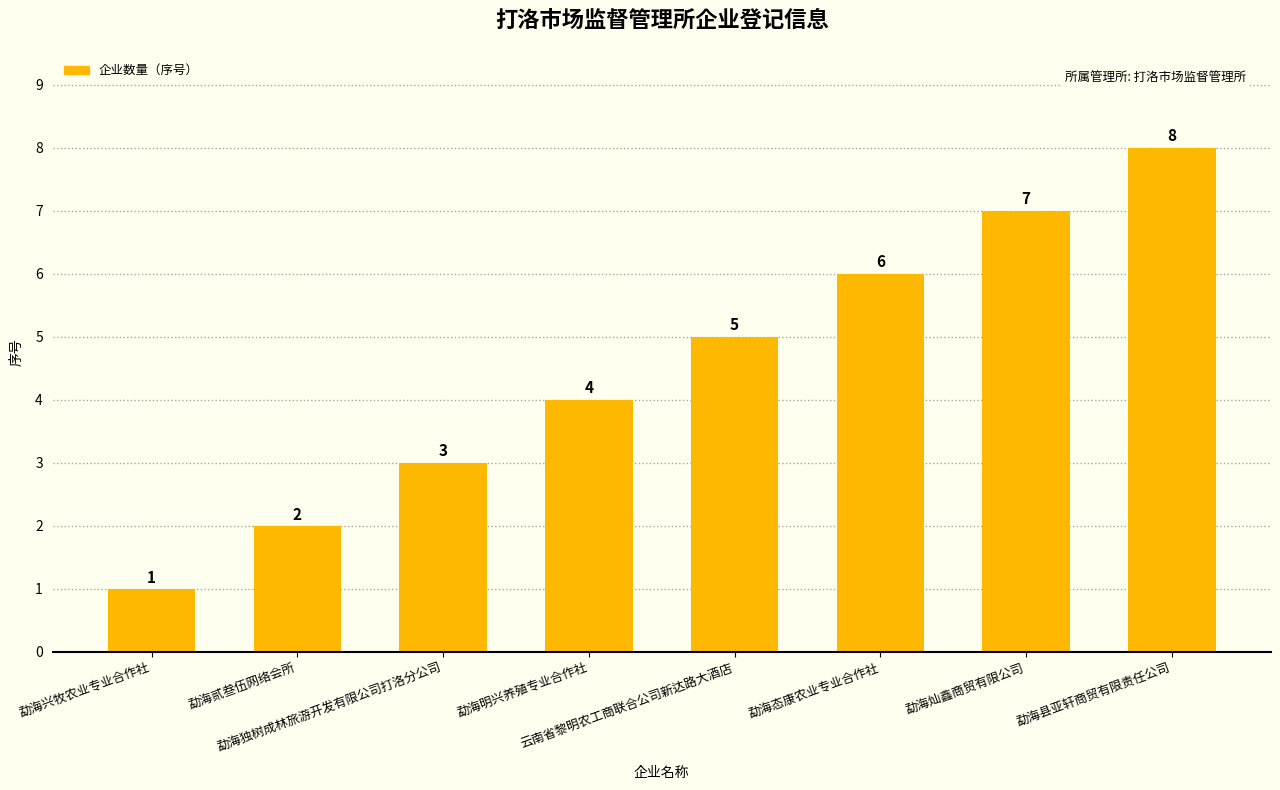

Rank the categories by value from lowest to highest.

勐海兴牧农业专业合作社, 勐海贰叁伍网络会所, 勐海独树成林旅游开发有限公司打洛分公司, 勐海明兴养殖专业合作社, 云南省黎明农工商联合公司新达路大酒店, 勐海态康农业专业合作社, 勐海灿鑫商贸有限公司, 勐海县亚轩商贸有限责任公司